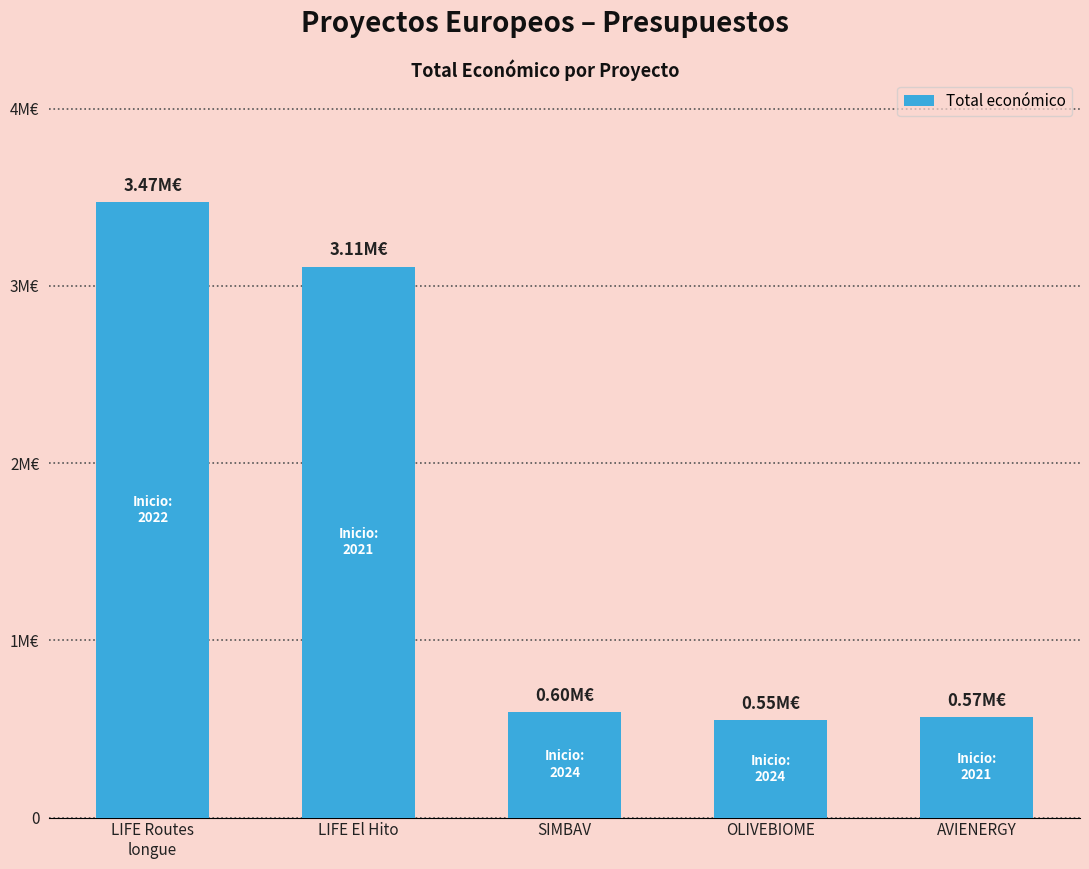

How many data points are less than 597651?

2